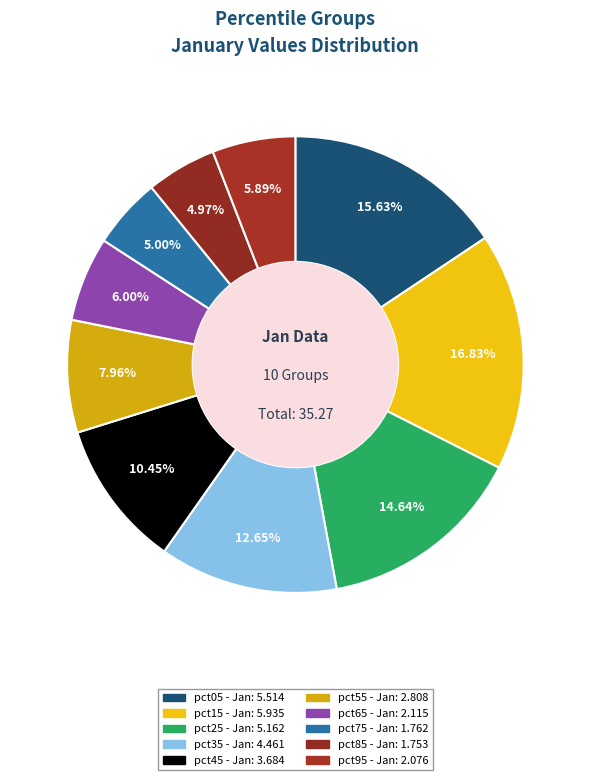

To the nearest percent, what is the difference between the largest and smallest slice percentages?

12%